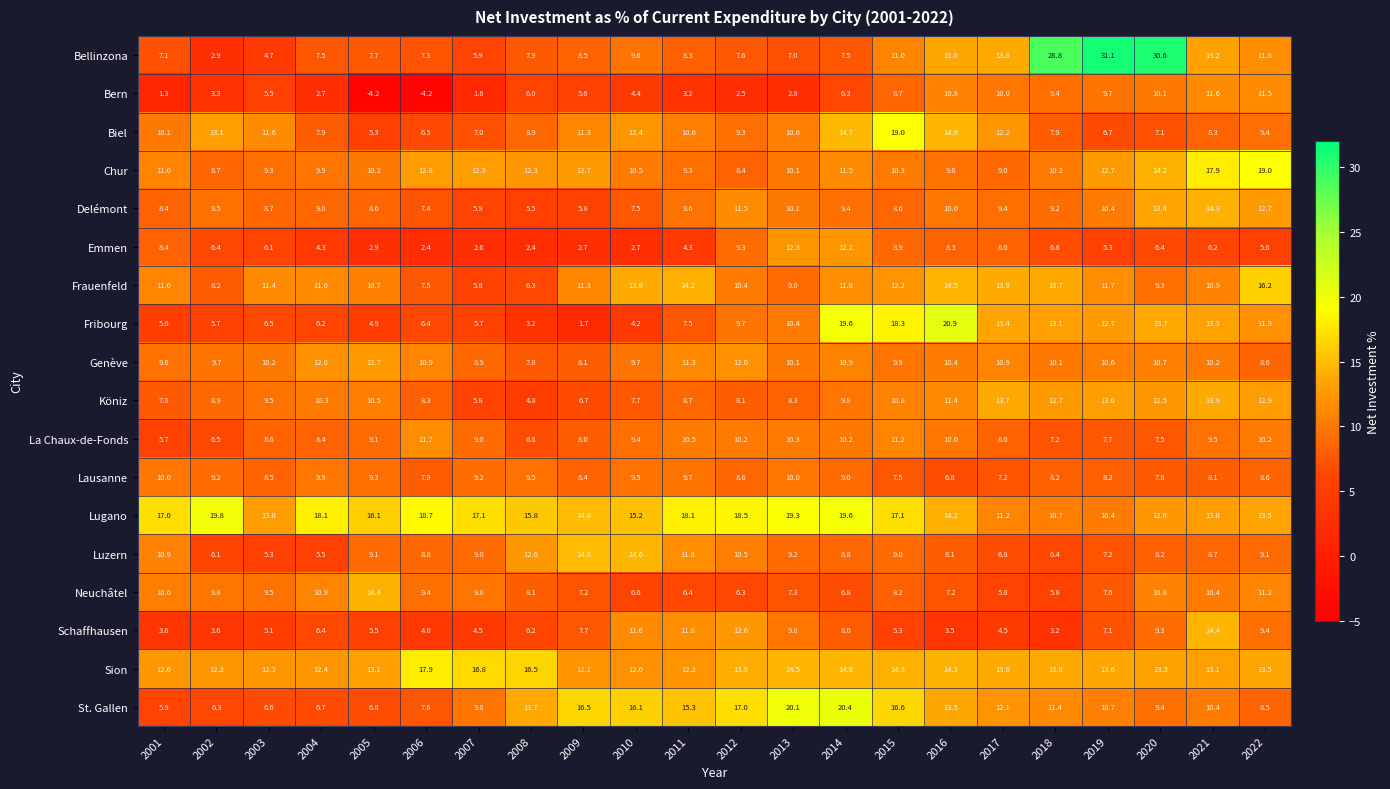

What is the total value across all series at 2017?

184.9